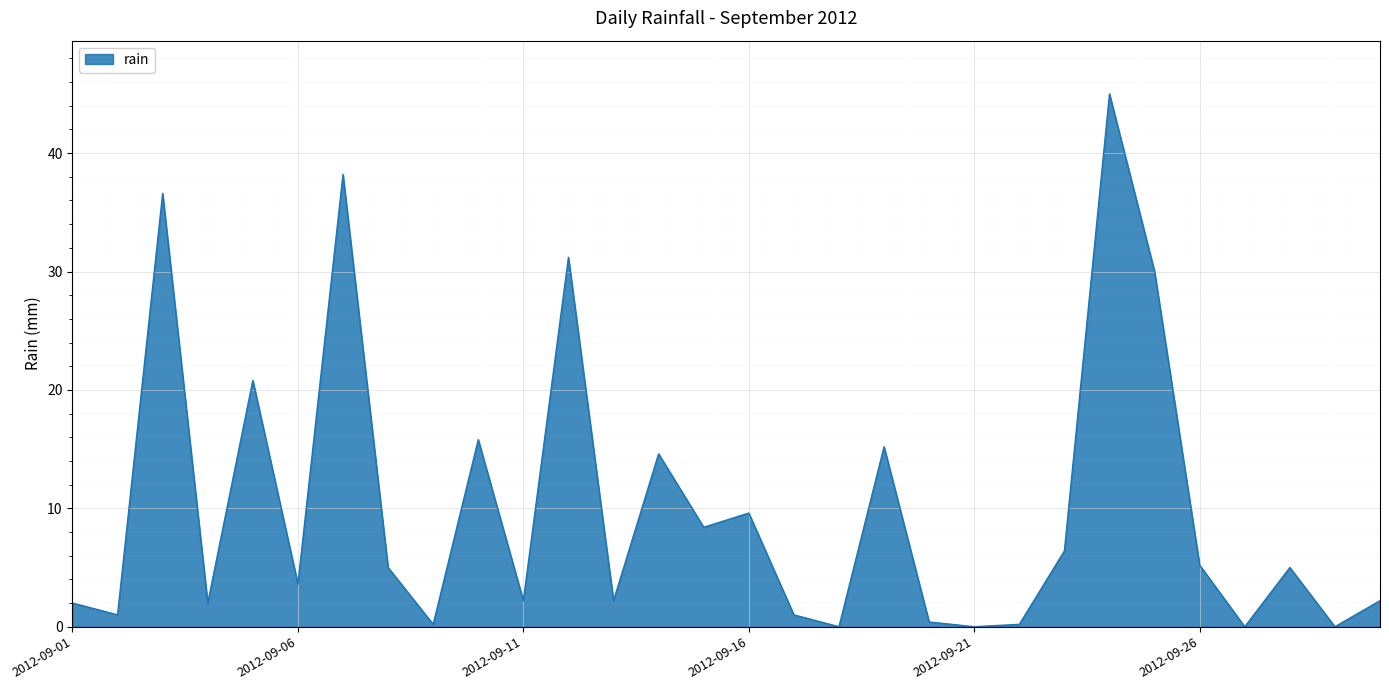

Reading left to right, extract all data points from this chart.

2.0	1.0	36.6	2.0	20.8	3.6	38.2	5.0	0.2	15.8	2.2	31.2	2.2	14.6	8.4	9.6	1.0	0.0	15.2	0.4	0.0	0.2	6.4	45.0	30.0	5.2	0.0	5.0	0.0	2.2